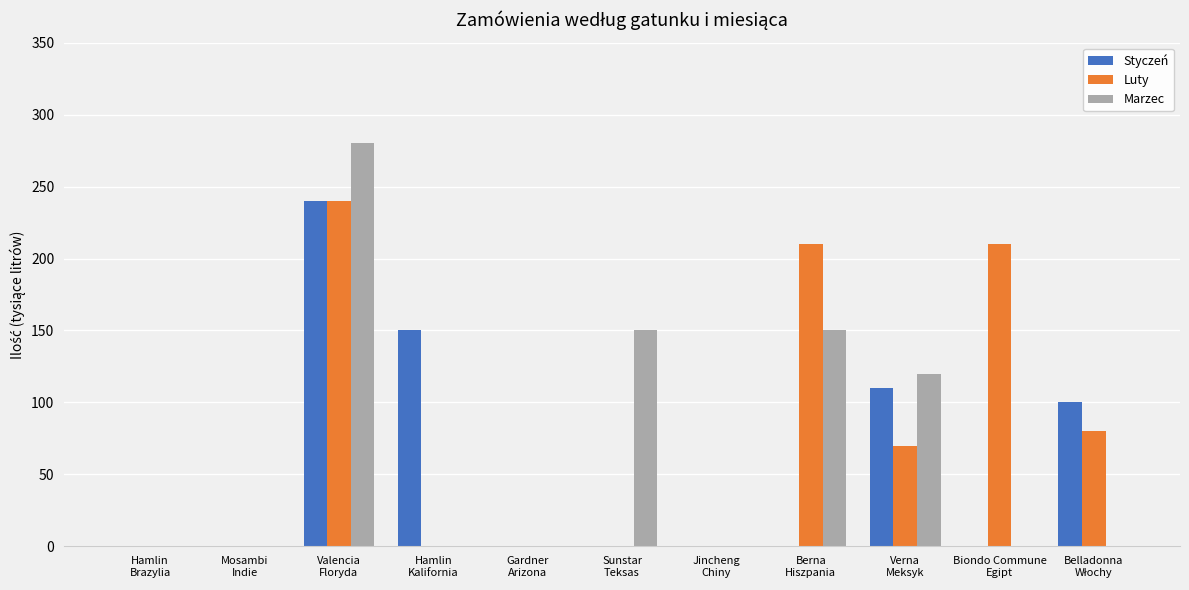

What is the maximum value for Styczeń?

240